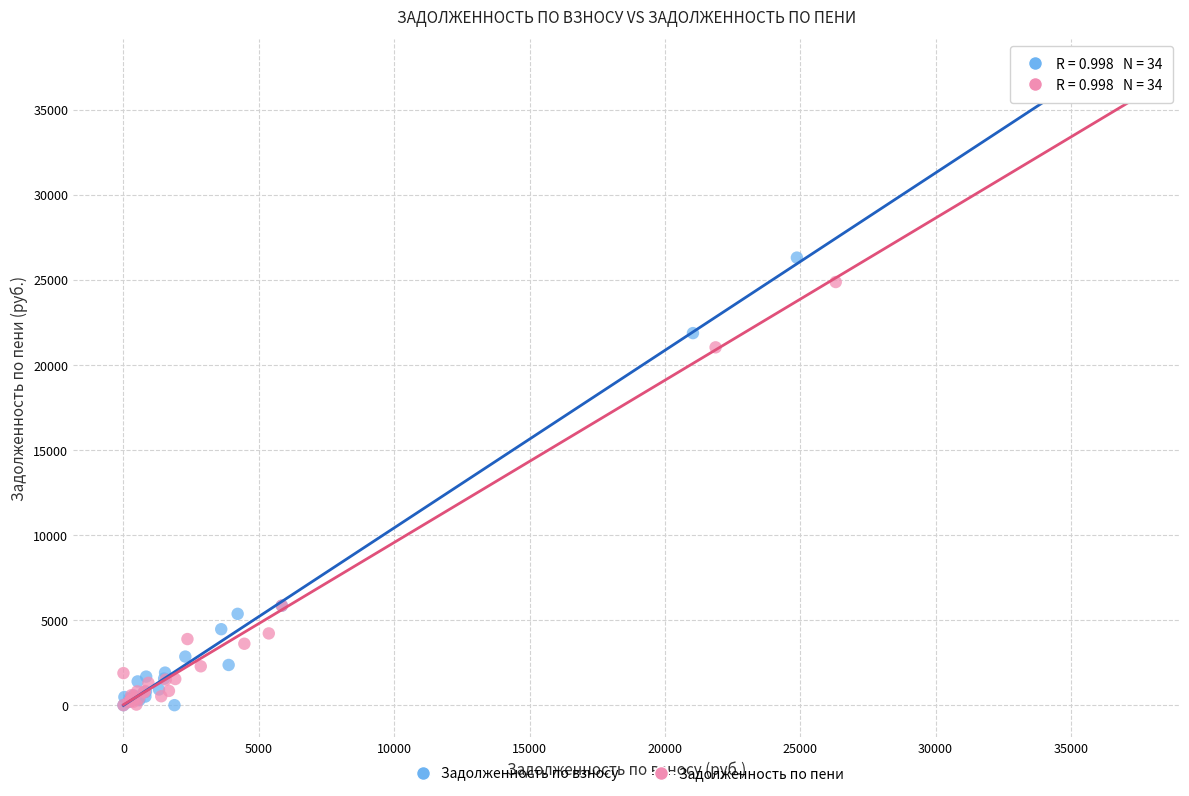

Which series has the widest spread of Y values?

Задолженность по взносу